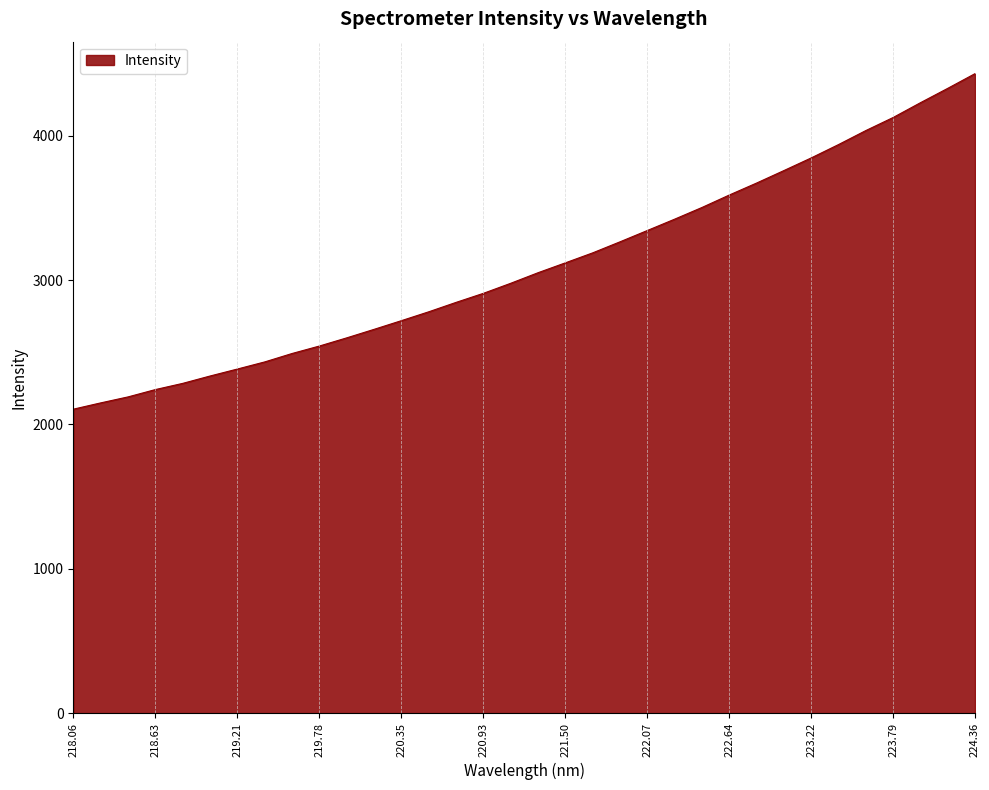

What is the greatest value displayed?

4429.9